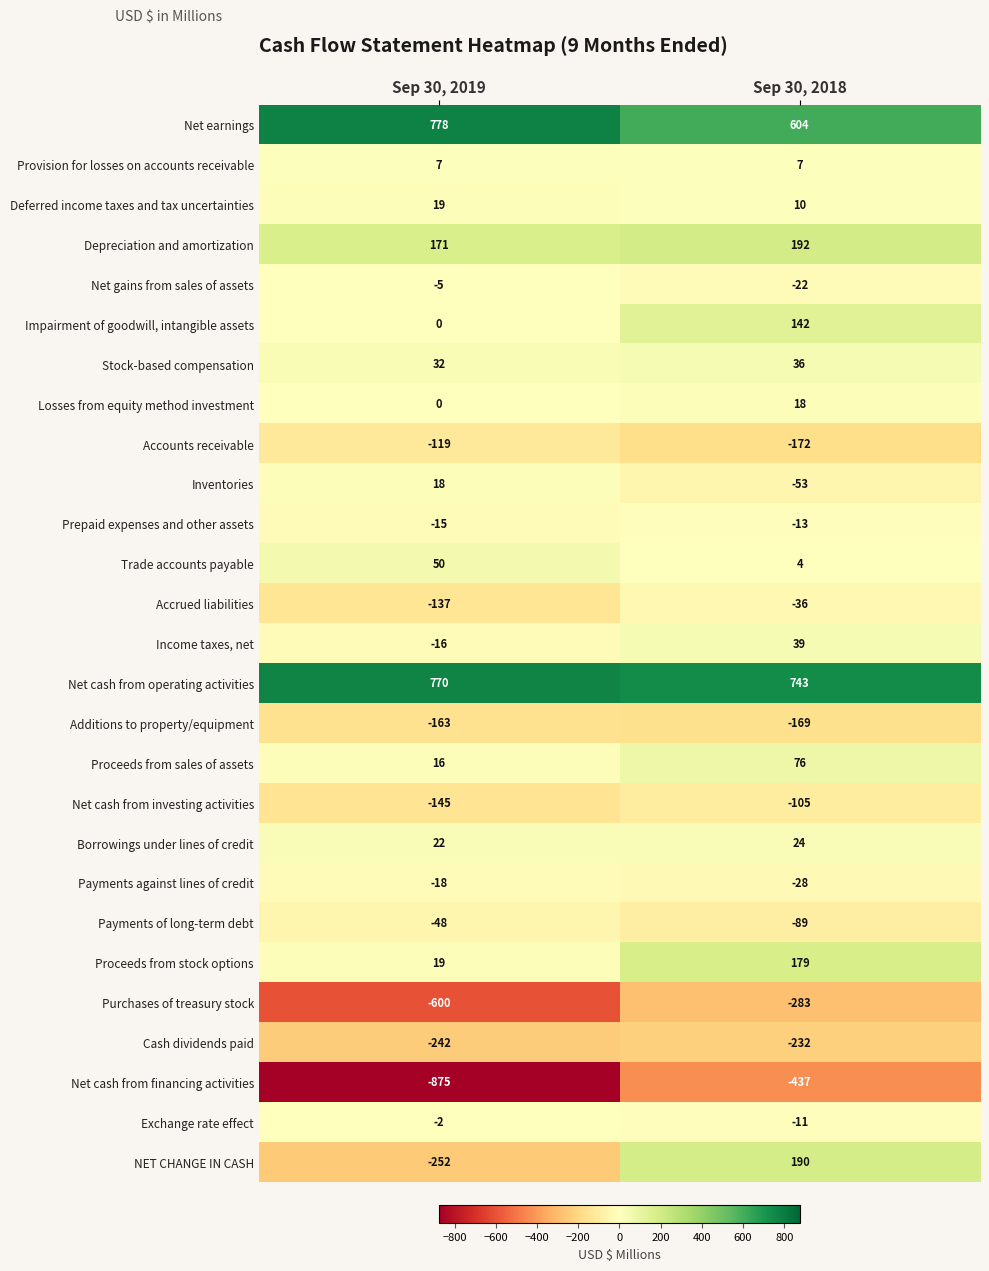

Rank the categories by Prepaid expenses and other assets value from lowest to highest.

Sep 30, 2019, Sep 30, 2018